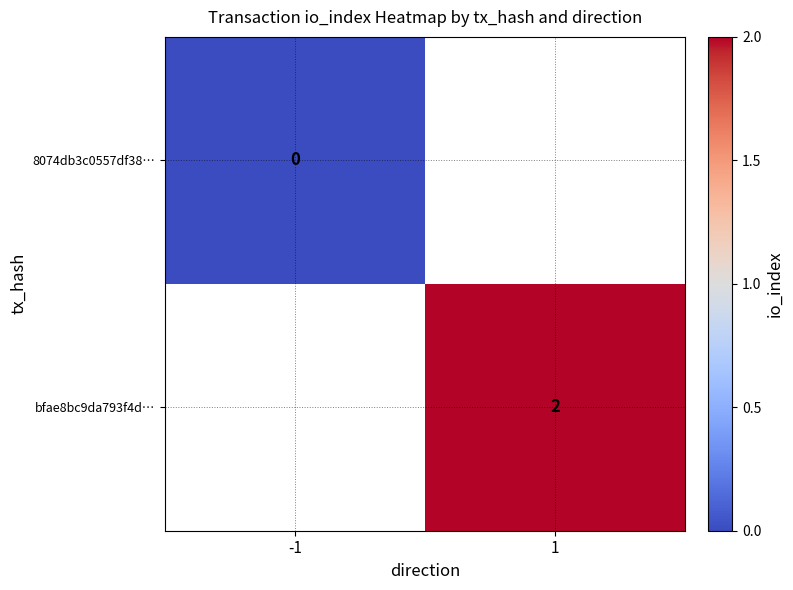

Is the value of bfae8bc9da793f4d… at 1 greater than the value of 8074db3c0557df38… at -1?

Yes